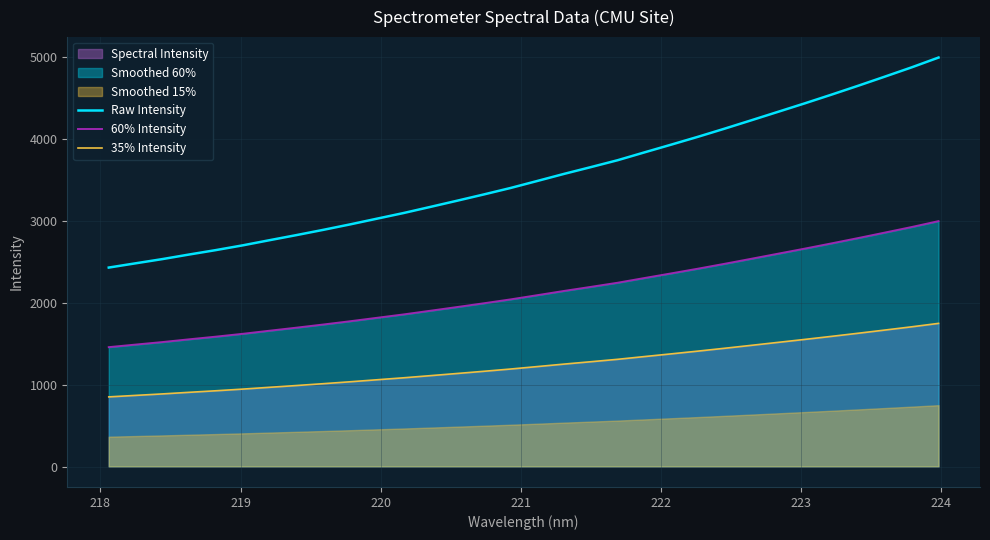

True or false: 35% Intensity and Raw Intensity cross at least once.

False